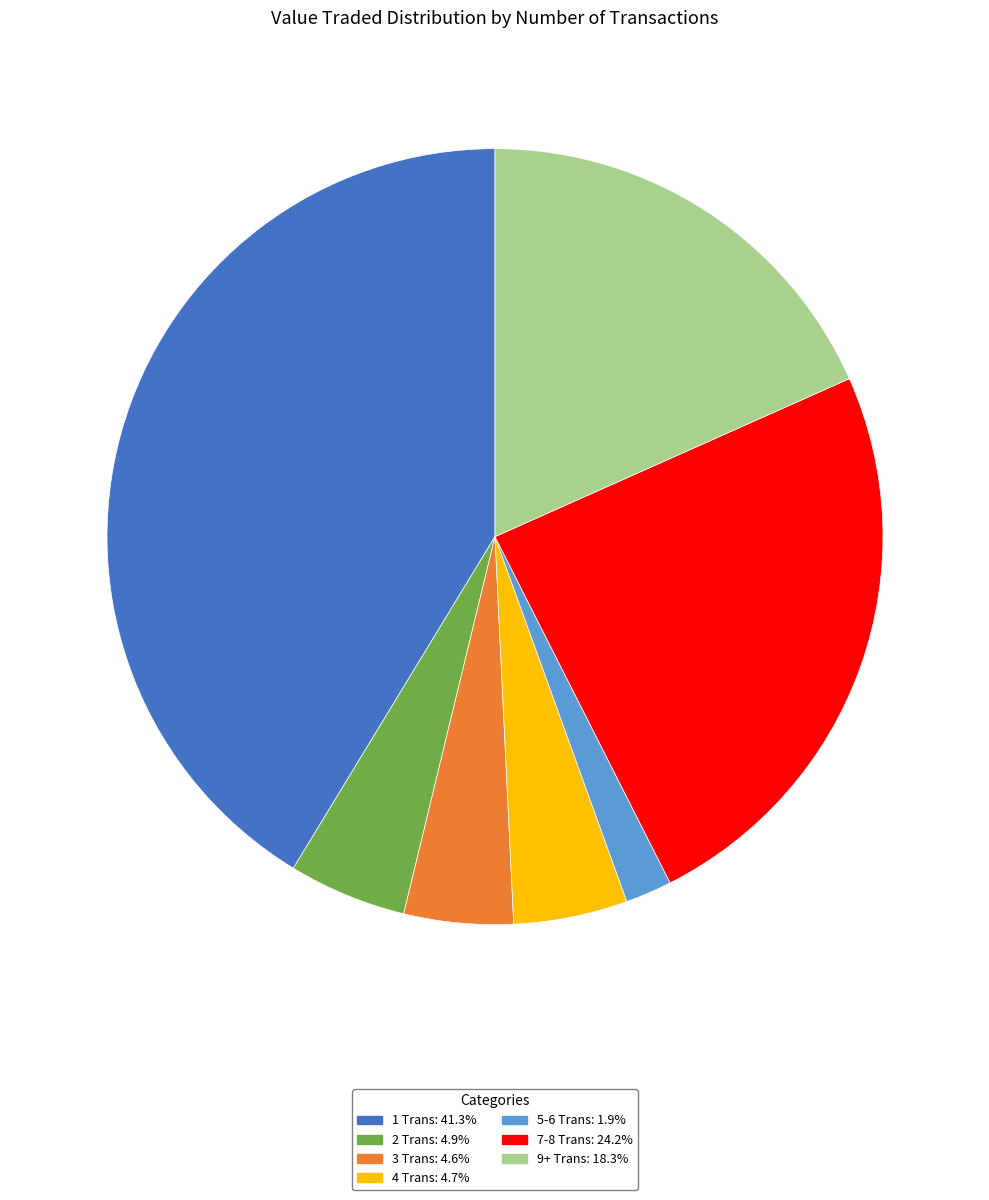

Is there a majority slice in this chart?

No